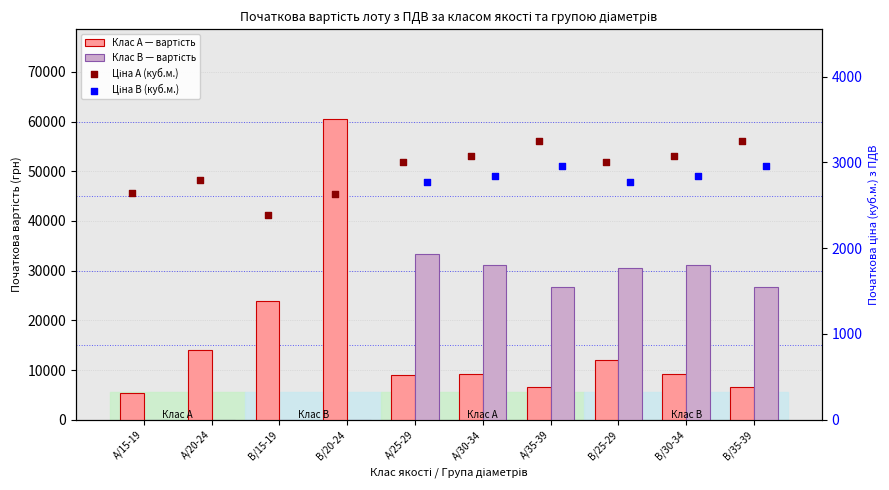

Which series has the largest Y range (max minus min)?

A